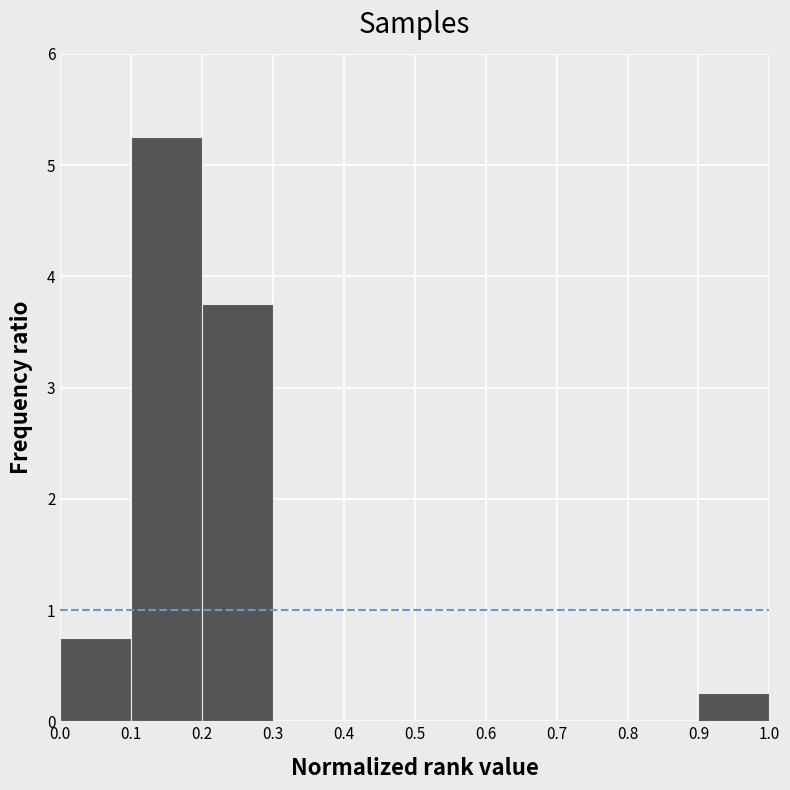

Over which range of the x-axis is the bar tallest?

0.1 to 0.2